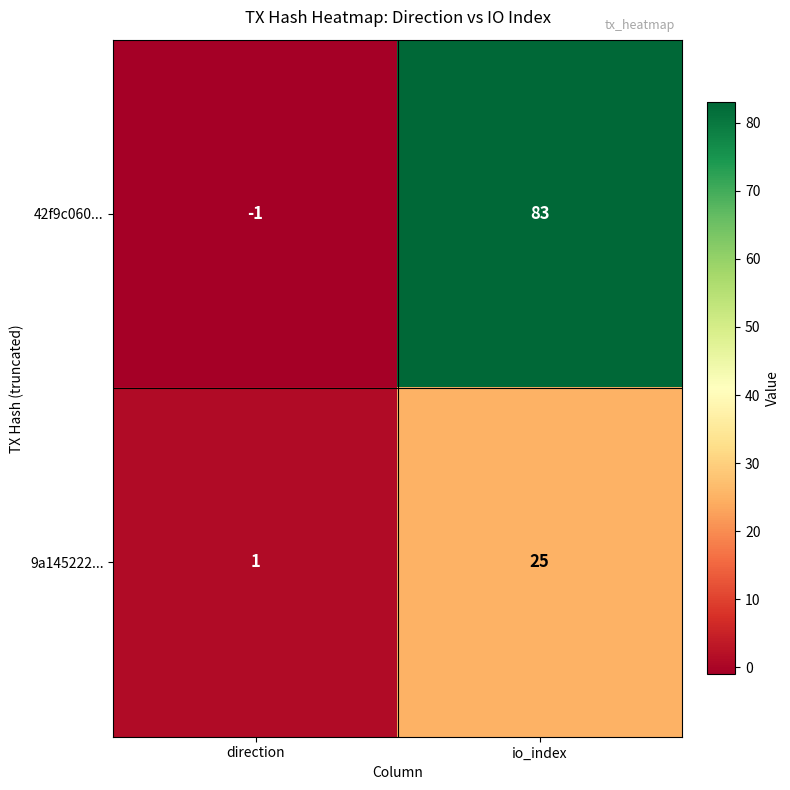

Count the number of categories in the chart.

2